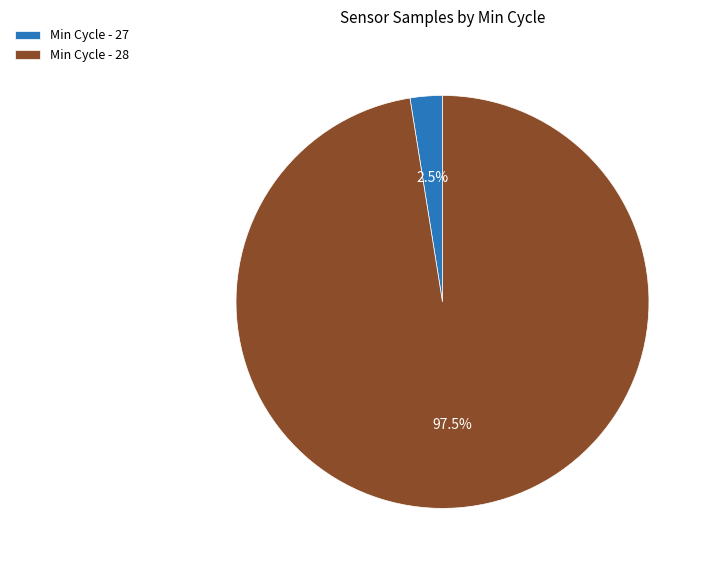

Combined, do Min Cycle - 27 and Min Cycle - 28 account for over 50%?

Yes